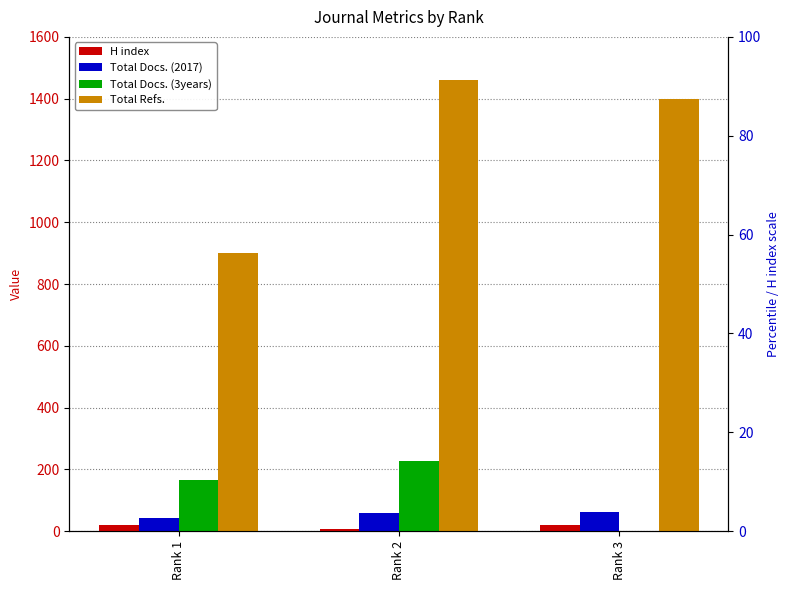

Count the number of categories in the chart.

3